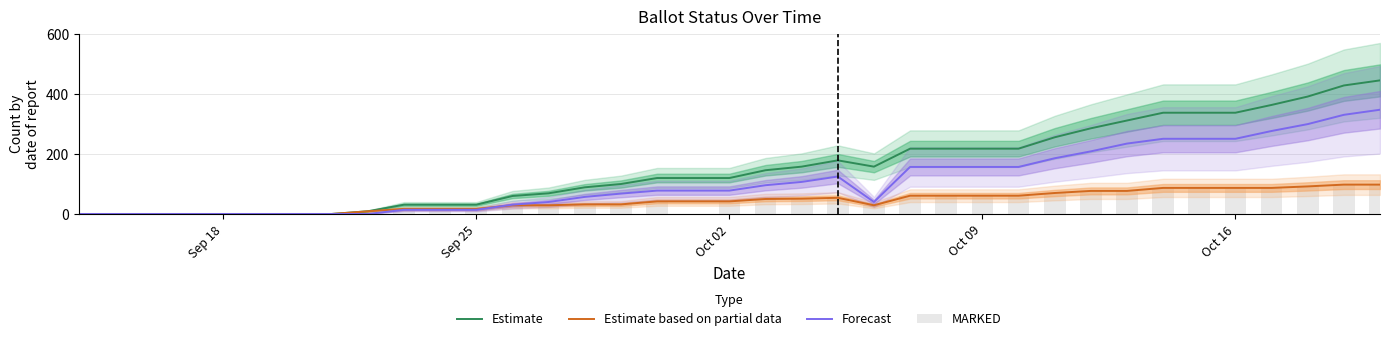

Count the number of data series in this chart.

4